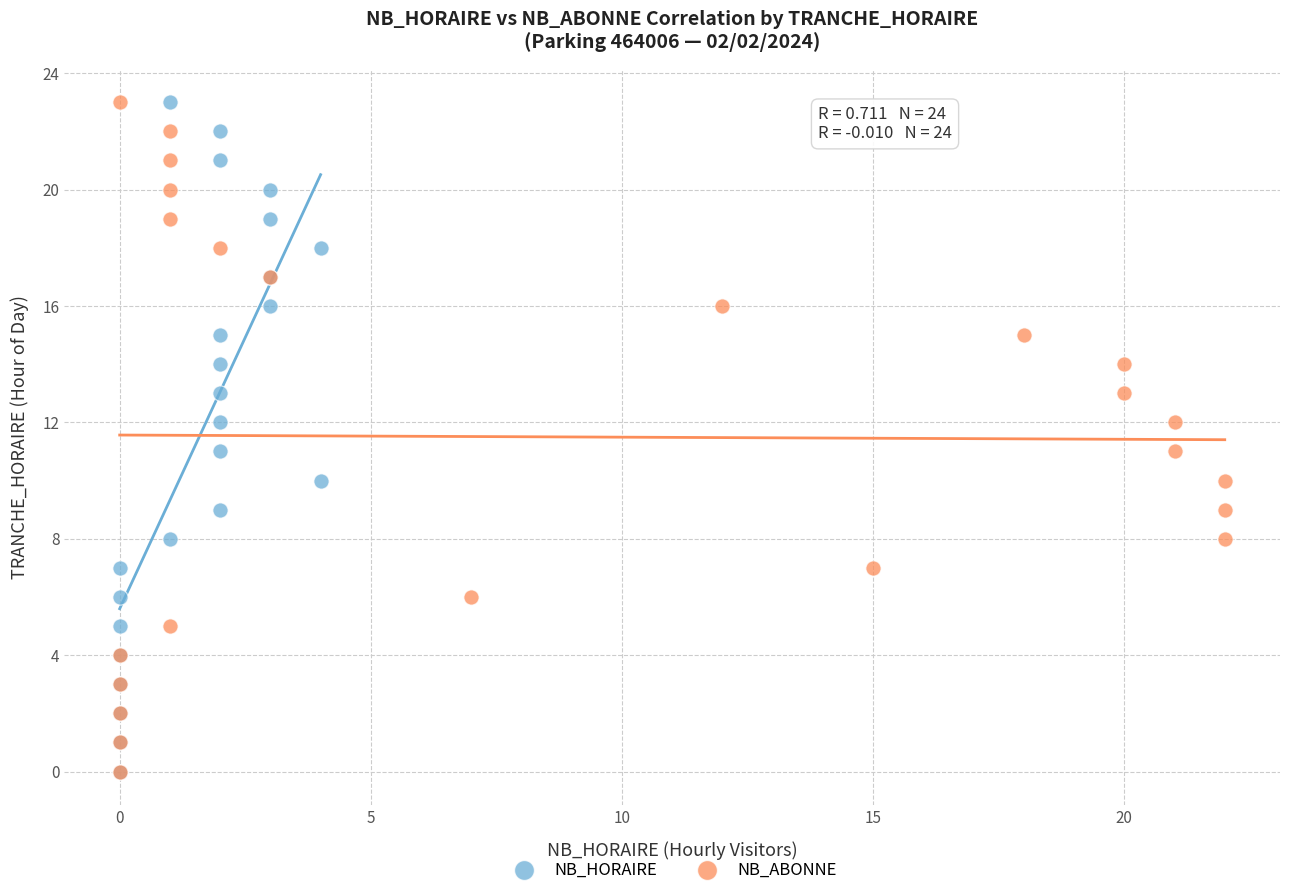

What are all the series names shown in the legend?

NB_HORAIRE, NB_ABONNE